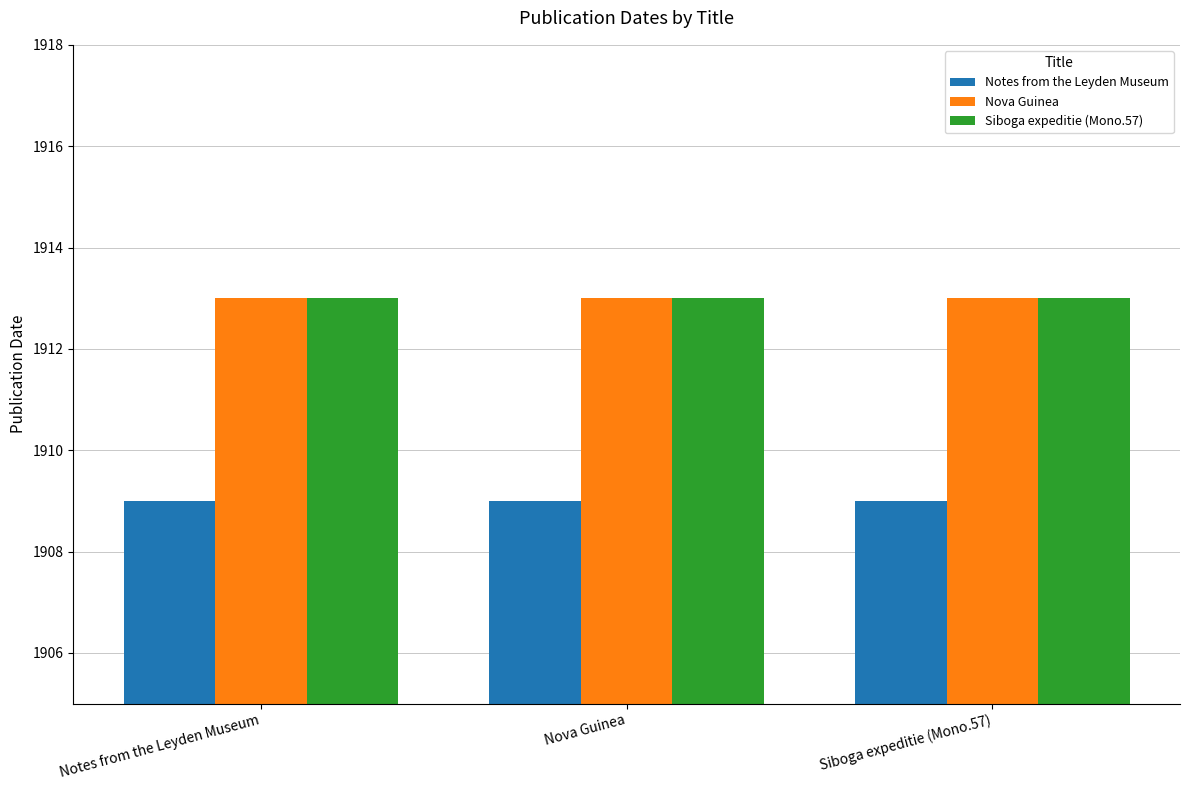

What is the sum of all Notes from the Leyden Museum values?

5727